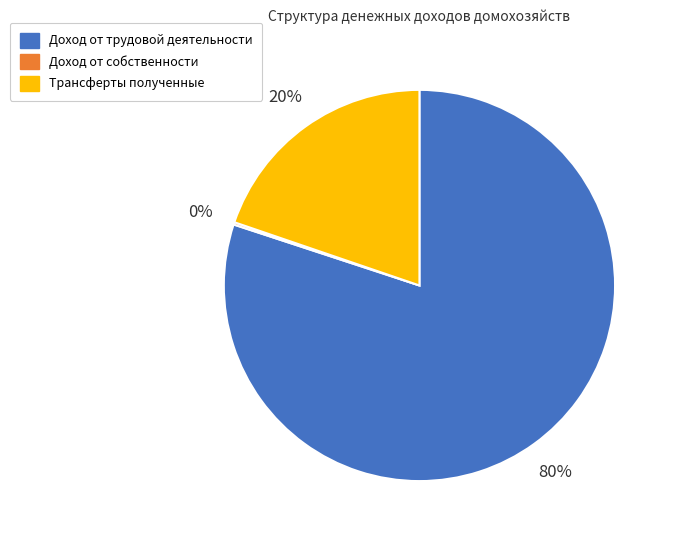

Which category accounts for the majority?

Доход от трудовой деятельности